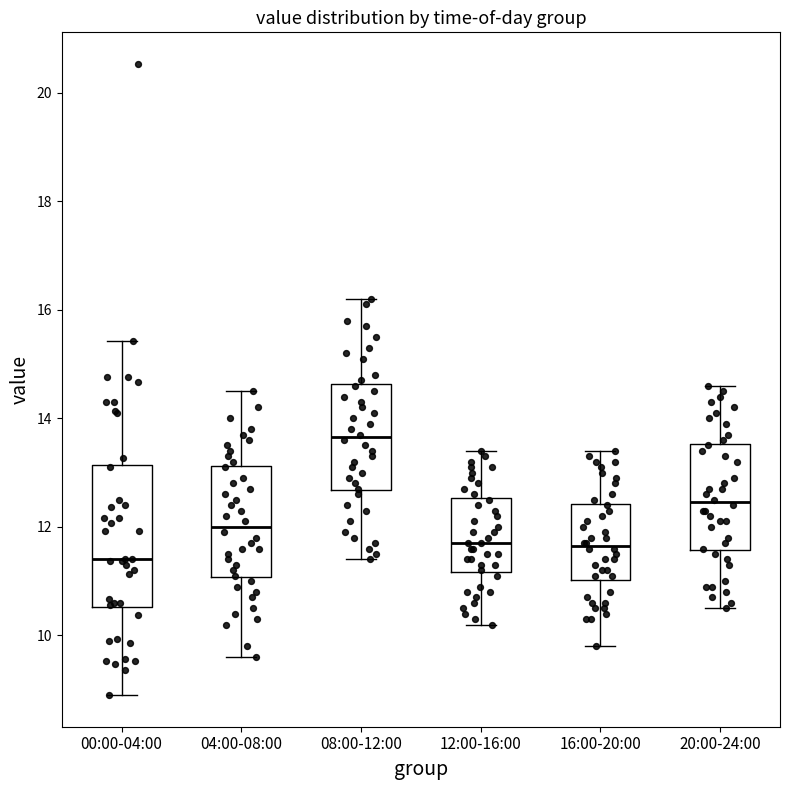

Which box is the tallest, from its lower edge to its upper edge?

00:00-04:00